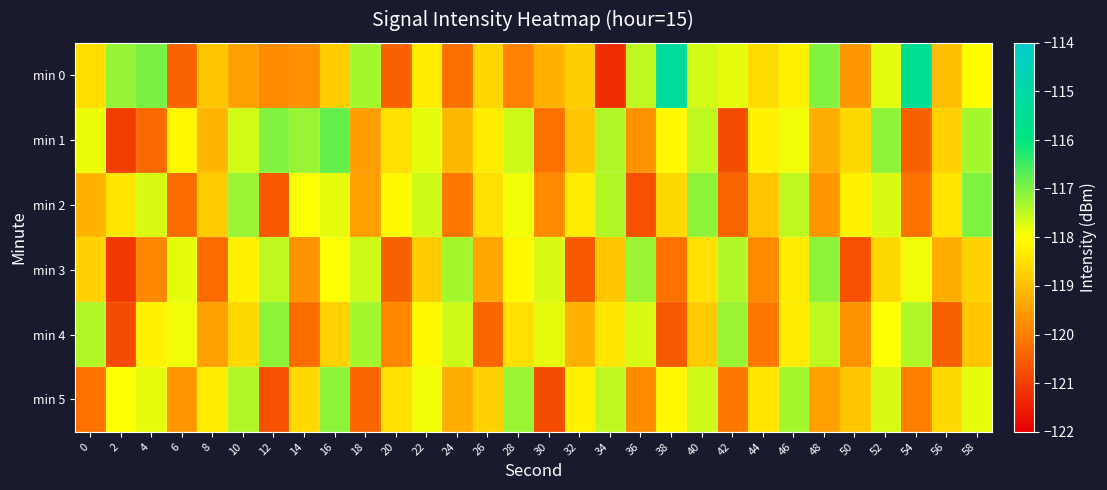

What is the difference between the highest and lowest values at 18?

3.1